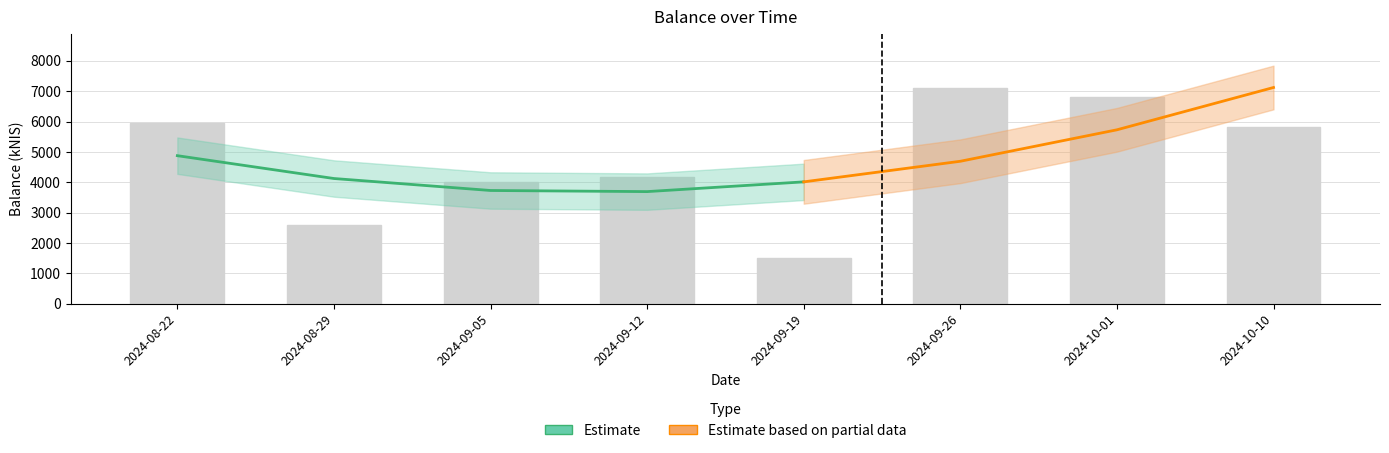

What is the change in value from 2024-09-12 to 2024-10-10?

+1657.1